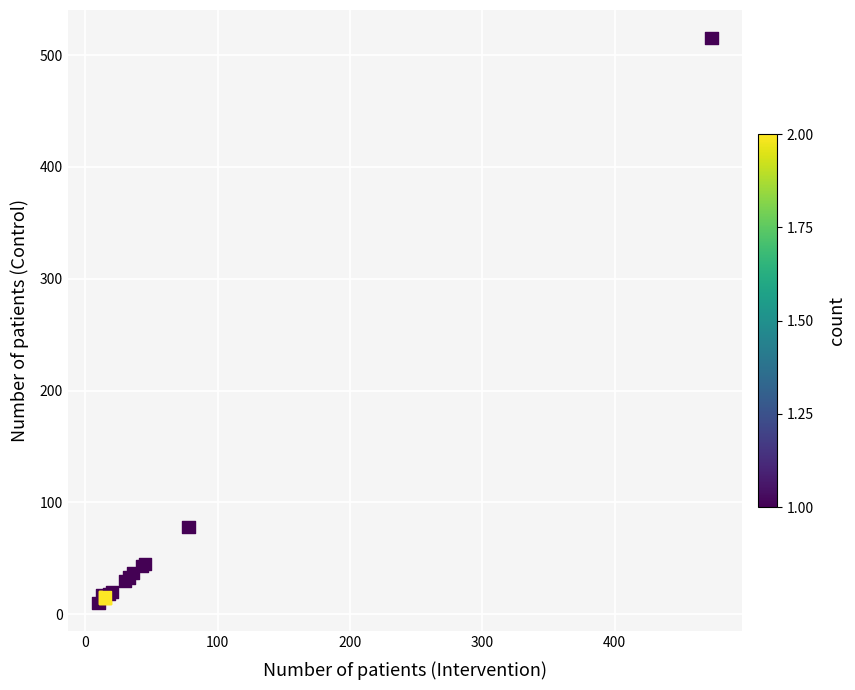

What Y value in the scatter plot is closest to 262?

78